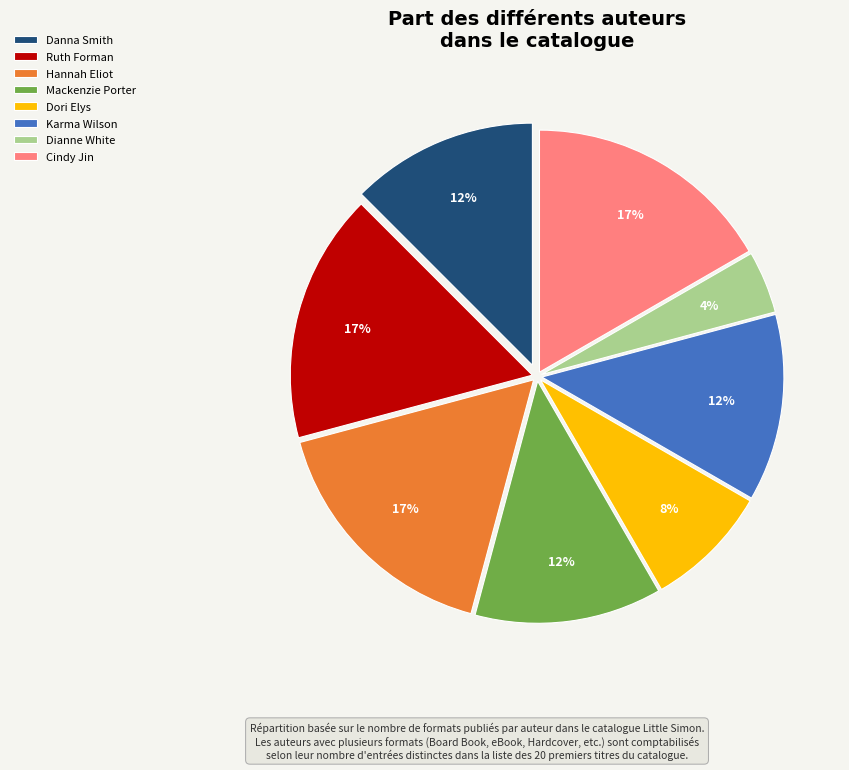

Which category has the smallest portion of the pie?

Dianne White